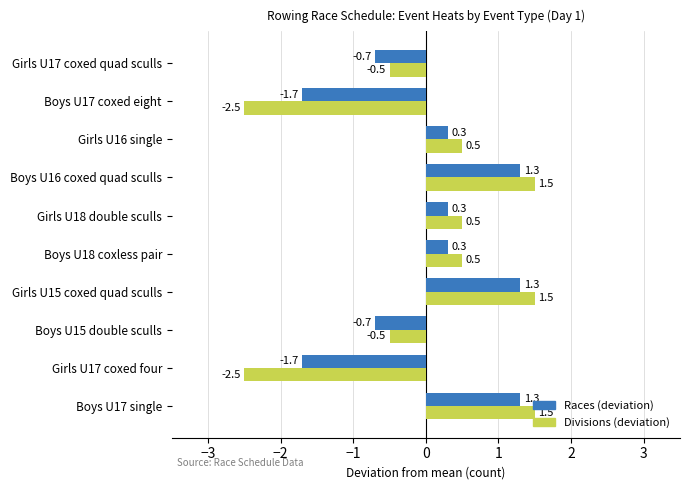

Count the Divisions (deviation) values in the range 0 to 1.

3